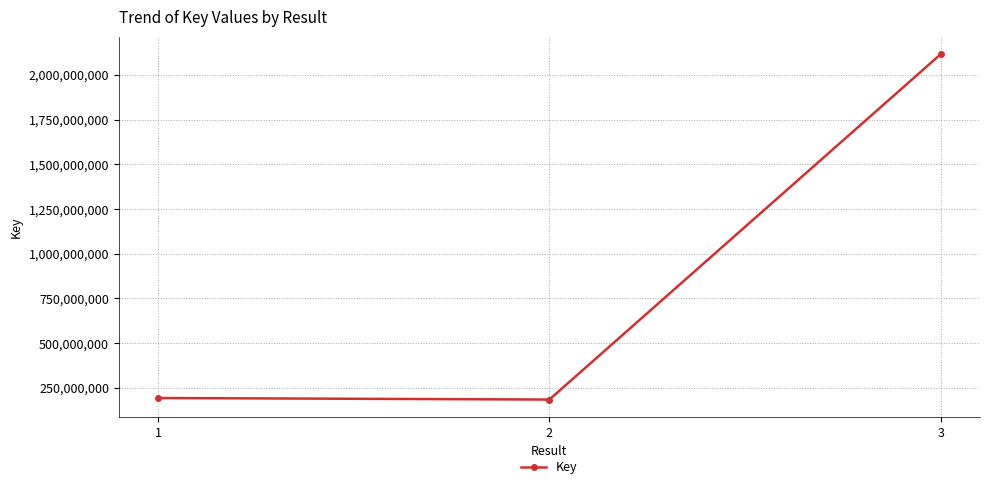

Approximately how many times larger is the value at 1 compared to 2?

1.0